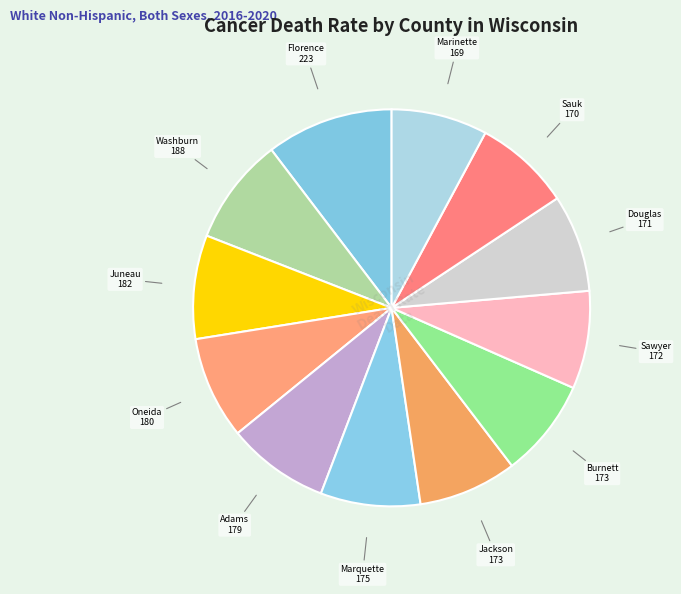

Does any single category account for the majority?

No